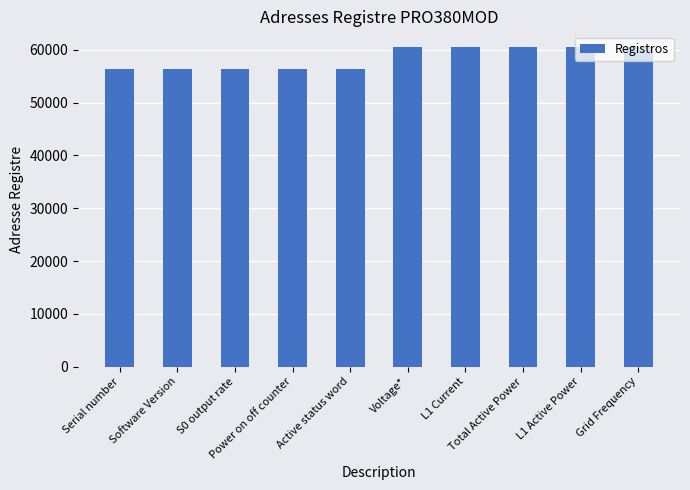

What is the greatest value displayed?

60501